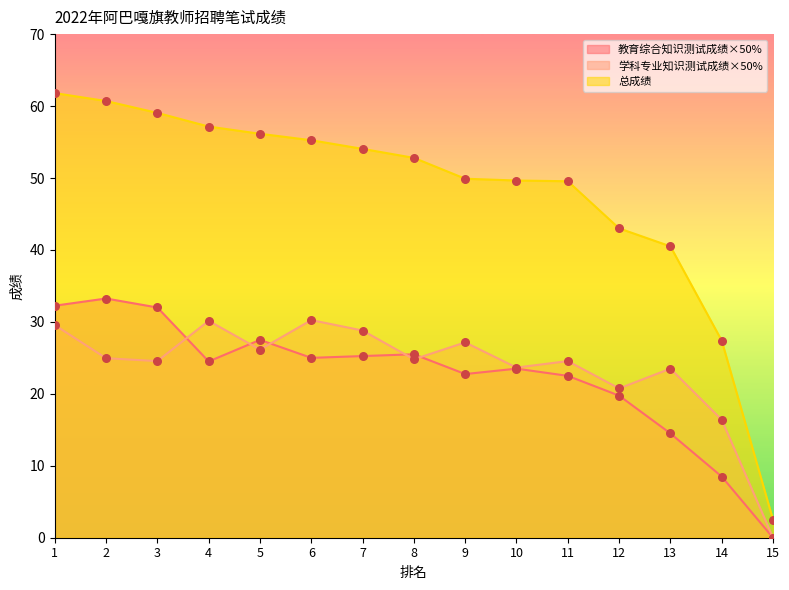

At how many categories does at least one series exceed 3?

14